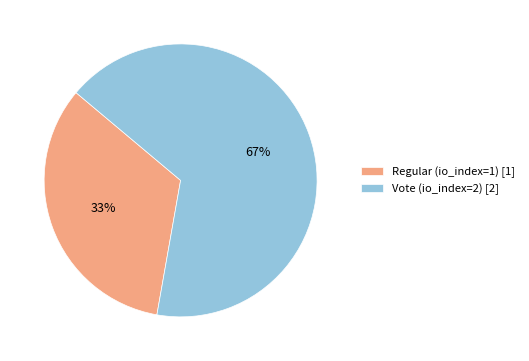

How many segments does this pie chart have?

2